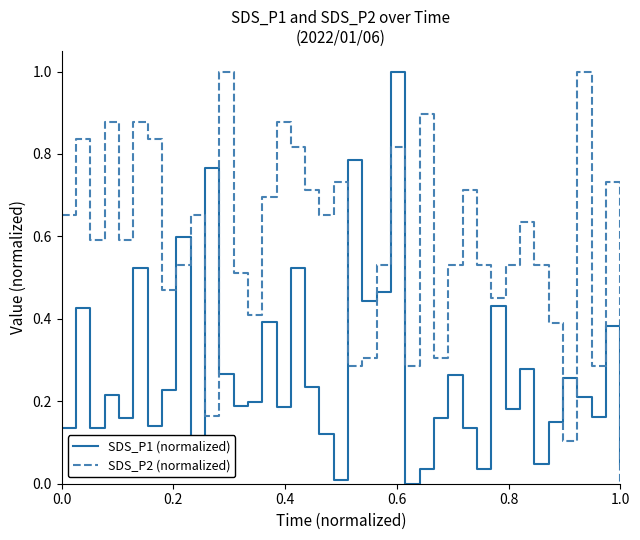

List the series in order of their overall mean, highest first.

SDS_P2 (normalized), SDS_P1 (normalized)